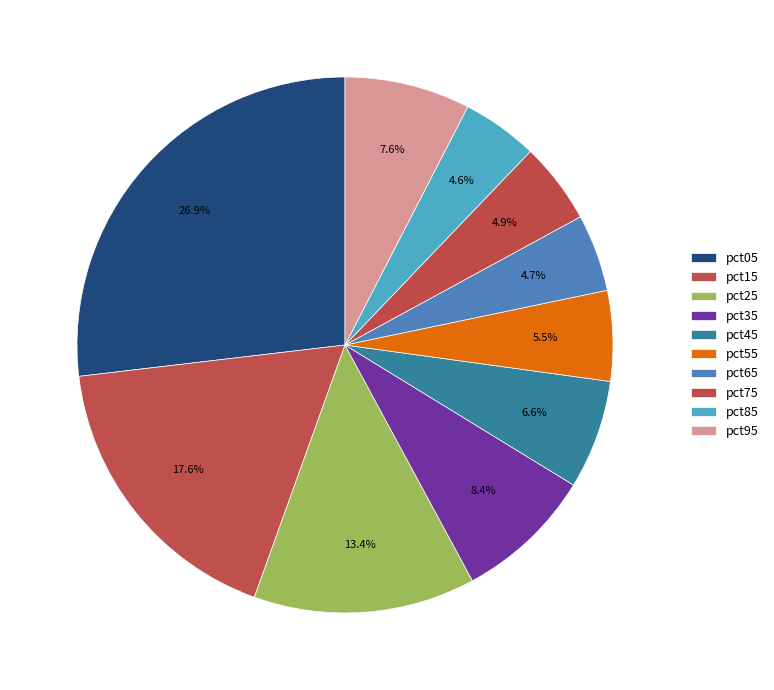

Is pct35 the majority of the pie?

No